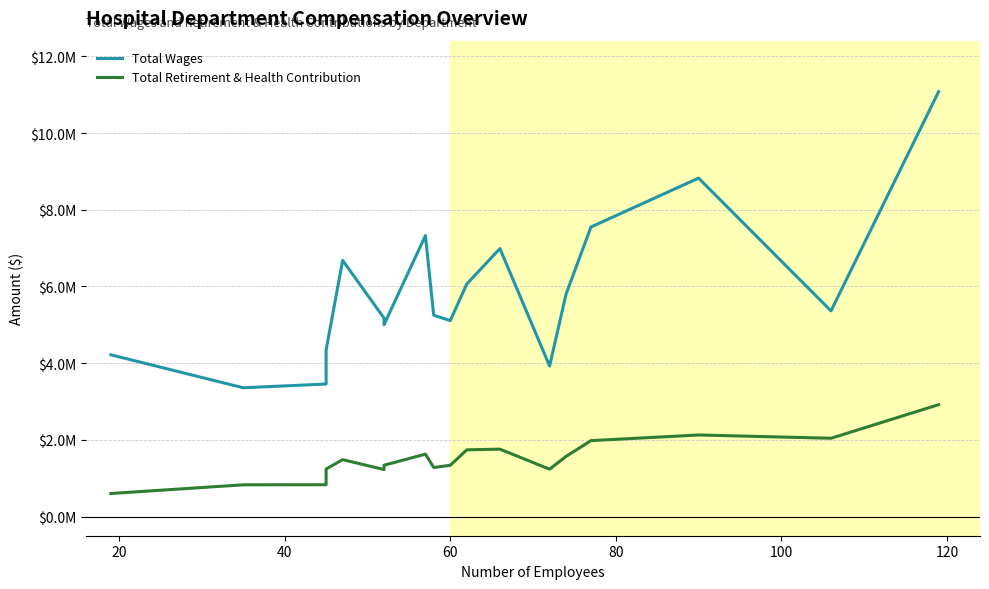

True or false: Total Wages and Total Retirement & Health Contribution intersect in this chart.

False